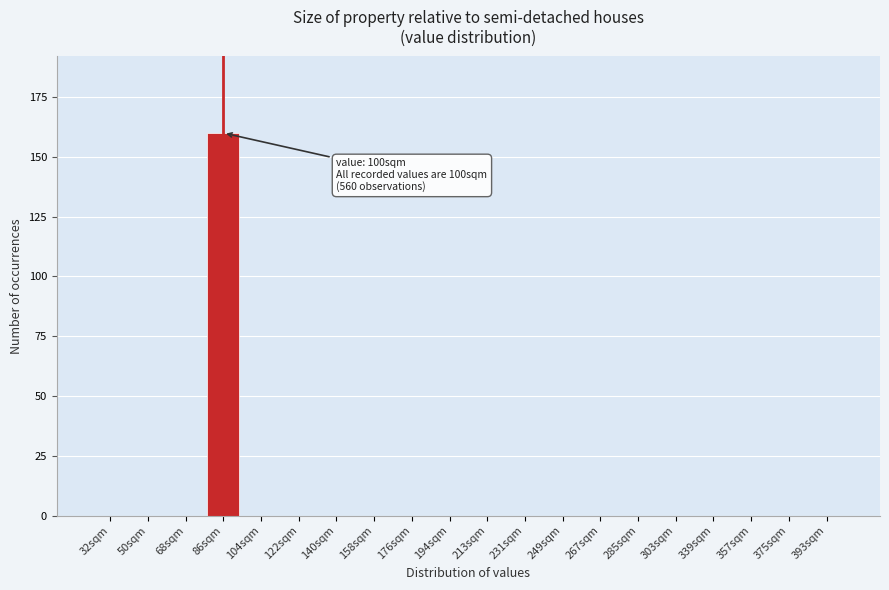

Reading left to right, what are all the values shown in this chart?

32sqm=0	50sqm=0	68sqm=0	86sqm=160	104sqm=0	122sqm=0	140sqm=0	158sqm=0	176sqm=0	194sqm=0	213sqm=0	231sqm=0	249sqm=0	267sqm=0	285sqm=0	303sqm=0	339sqm=0	357sqm=0	375sqm=0	393sqm=0